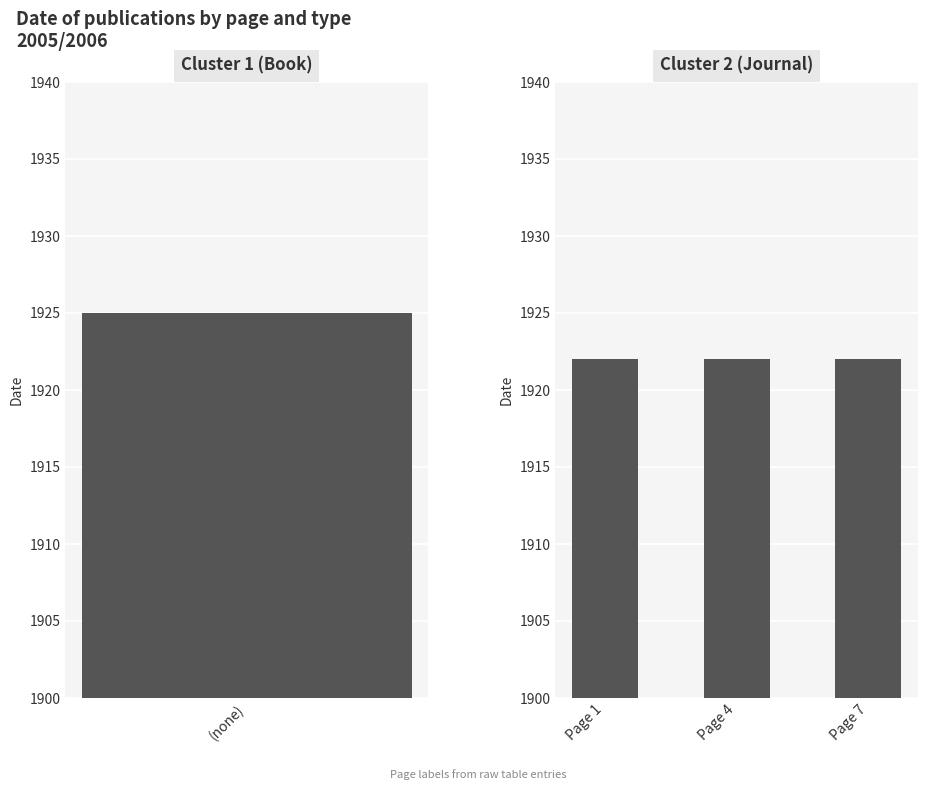

The value at Page 1 is 2904. True or false?

False